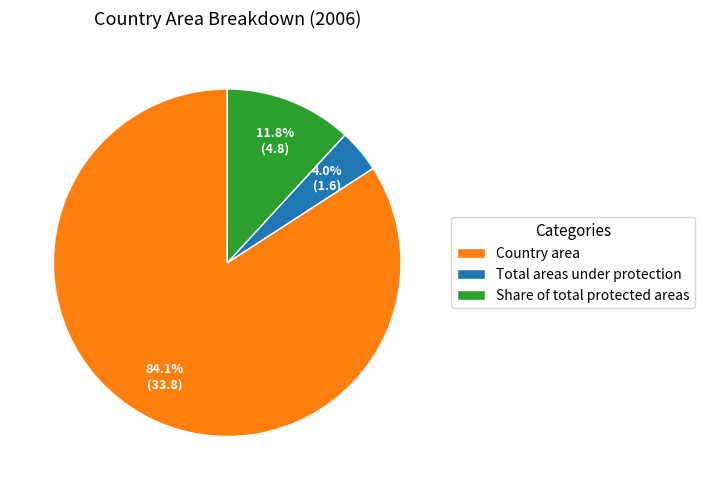

Rank the categories by value from lowest to highest.

Total areas under protection, Share of total protected areas, Country area